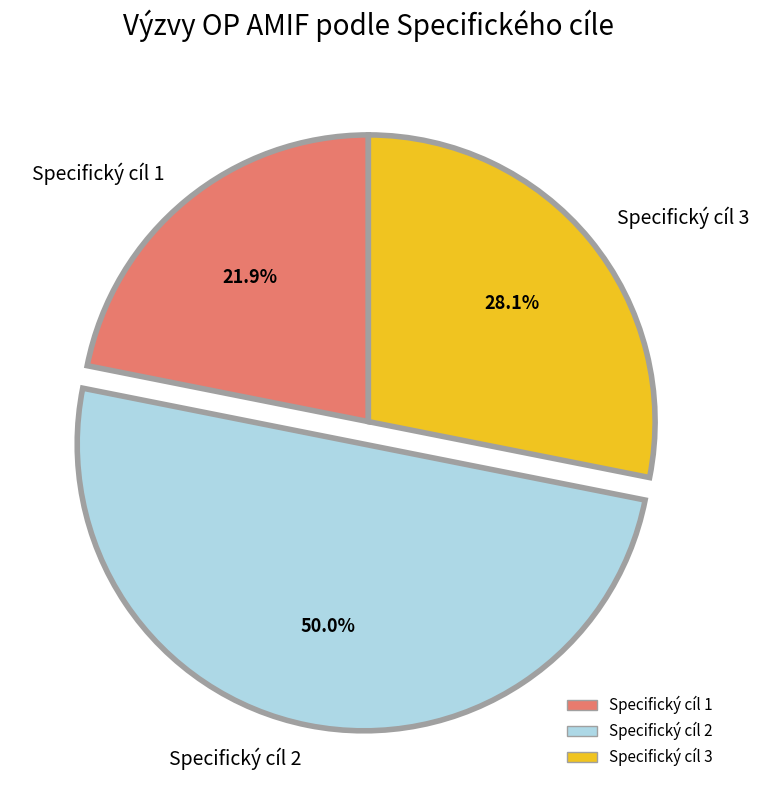

Count the number of slices in the pie.

3